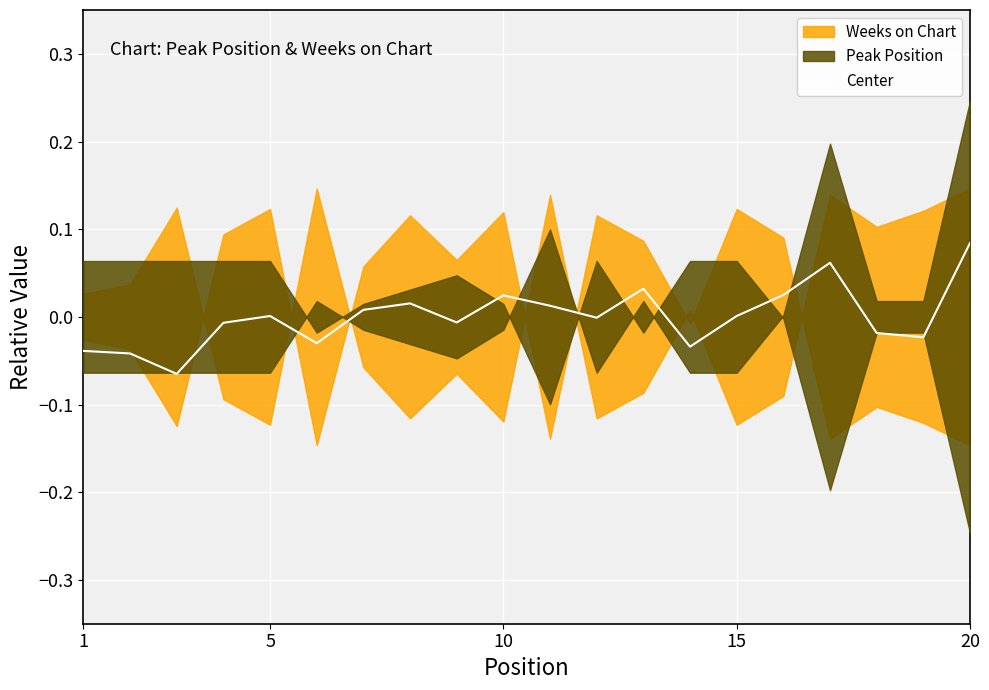

How many lines are shown in the chart?

1